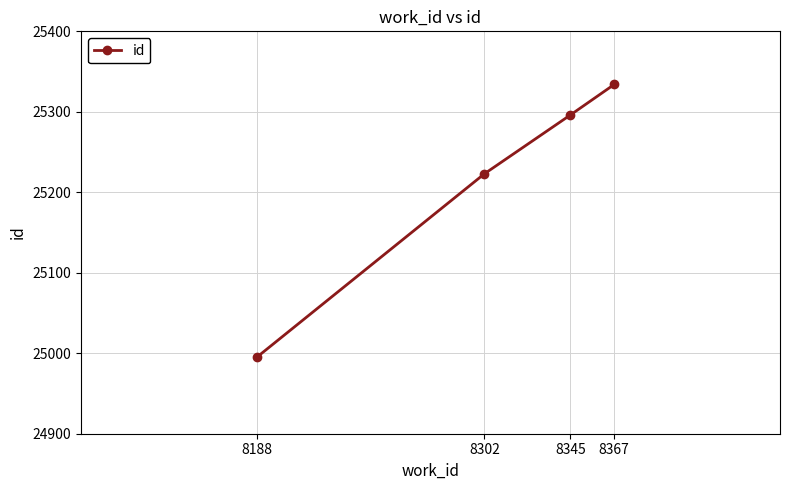

What is the greatest value displayed?

25334